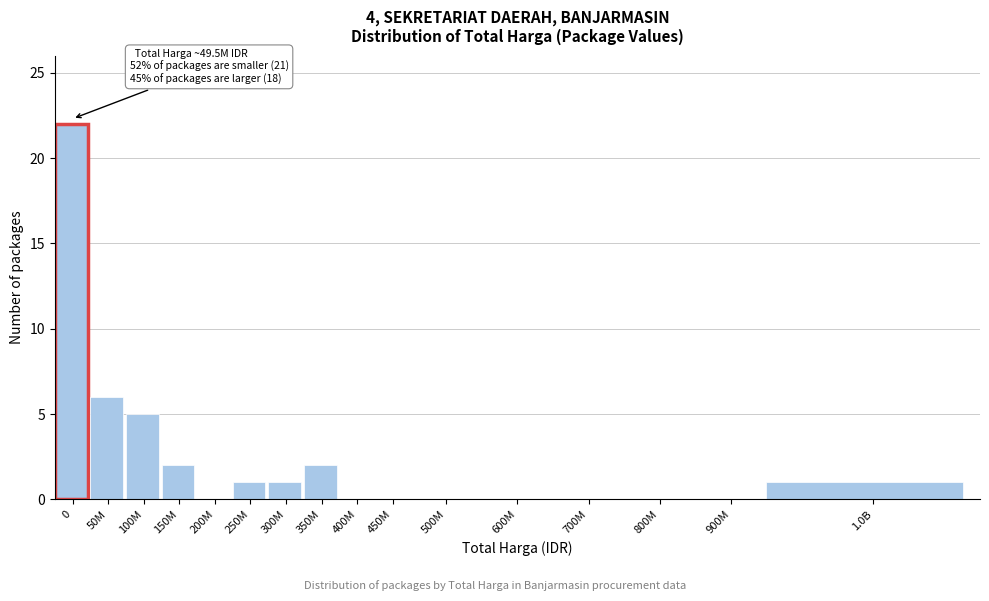

Reading left to right, list all the values displayed in this chart.

0=22	50M=6	100M=5	150M=2	200M=0	250M=1	300M=1	350M=2	400M=0	450M=0	500M=0	600M=0	700M=0	800M=0	900M=0	1.0B=1